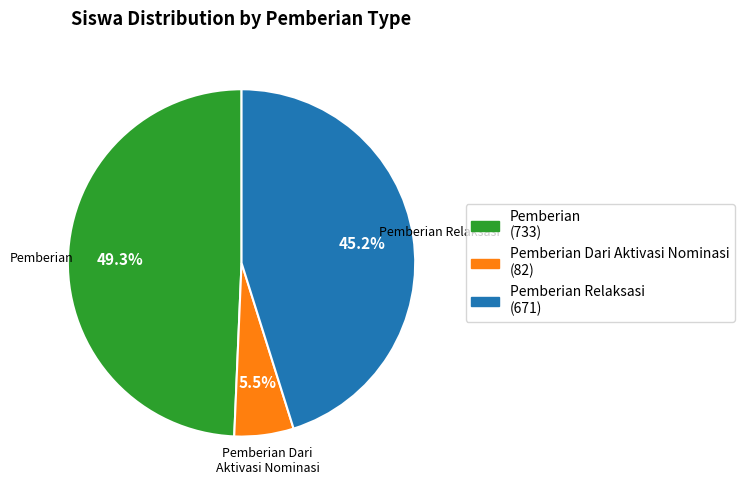

Is there any slice that represents more than half of the pie?

No